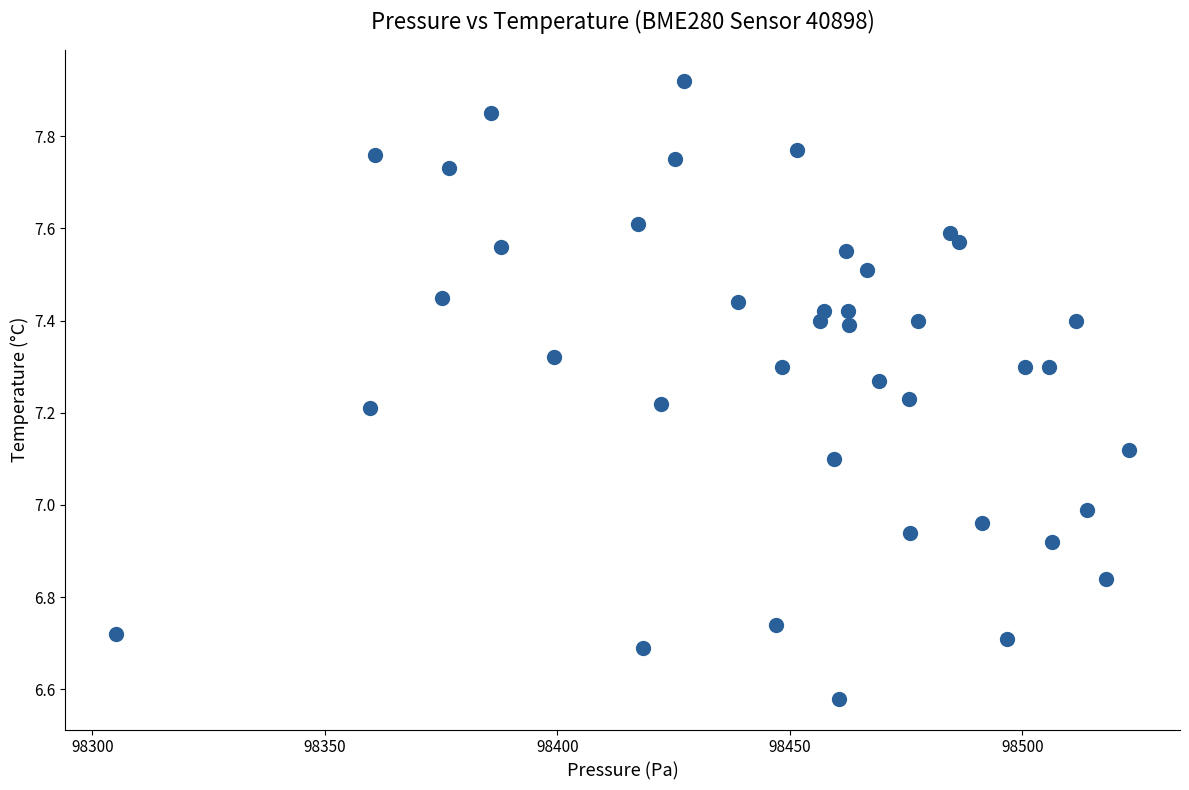

What is the range of X values (max minus min)?

218.0